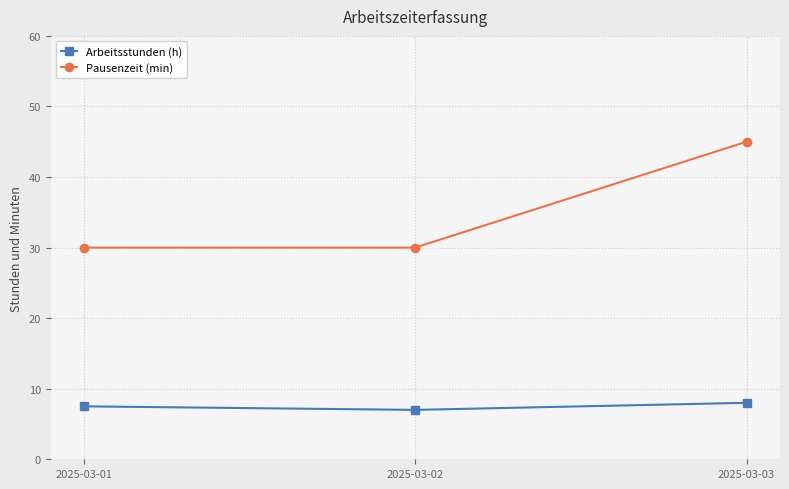

List the series in order of their peak value, highest first.

Pausenzeit (min), Arbeitsstunden (h)